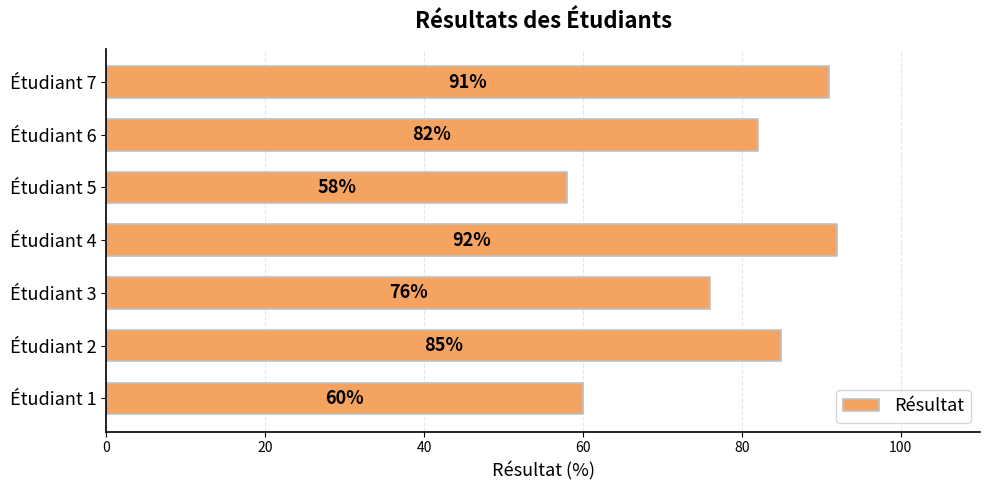

At which label is the value closest to 75?

Étudiant 3